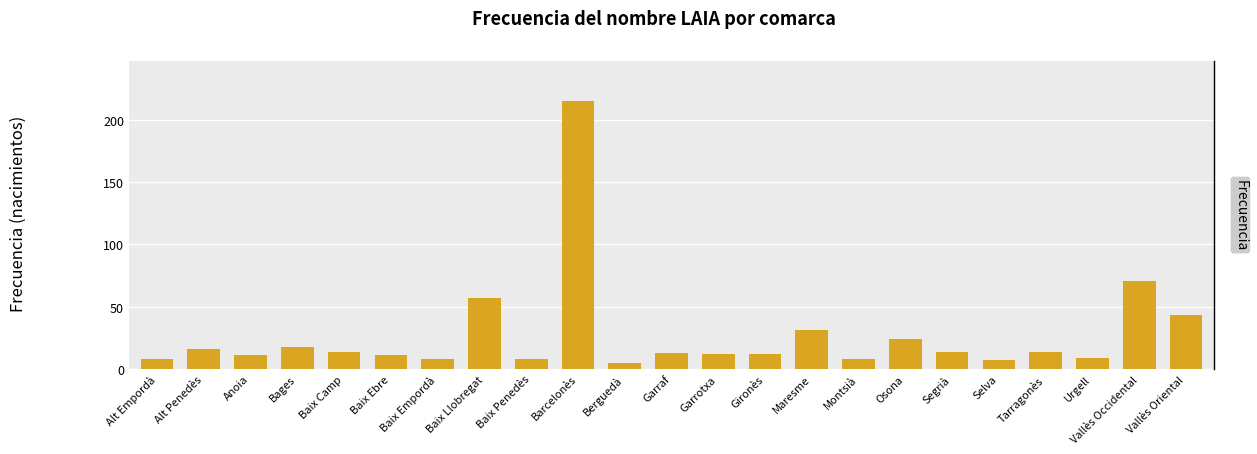

Read the value at Tarragonès.

14